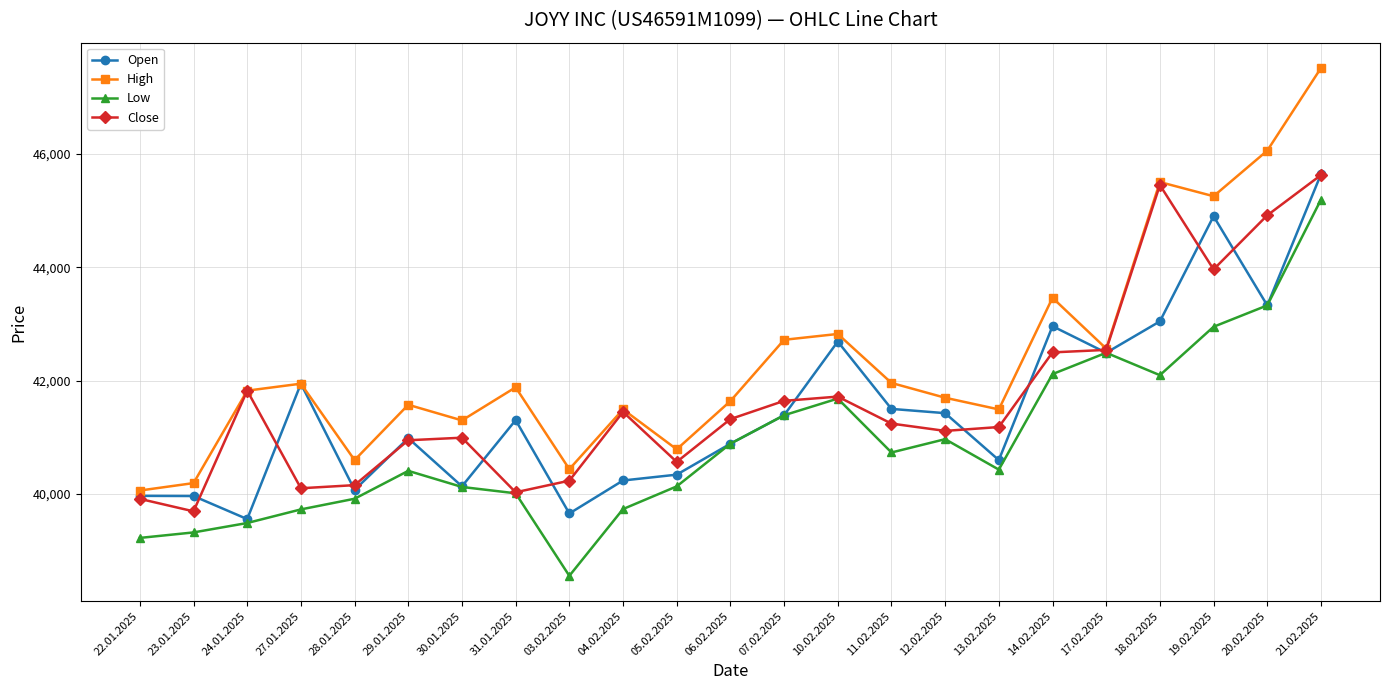

True or false: Low has more than 2 points higher than both neighbors.

True